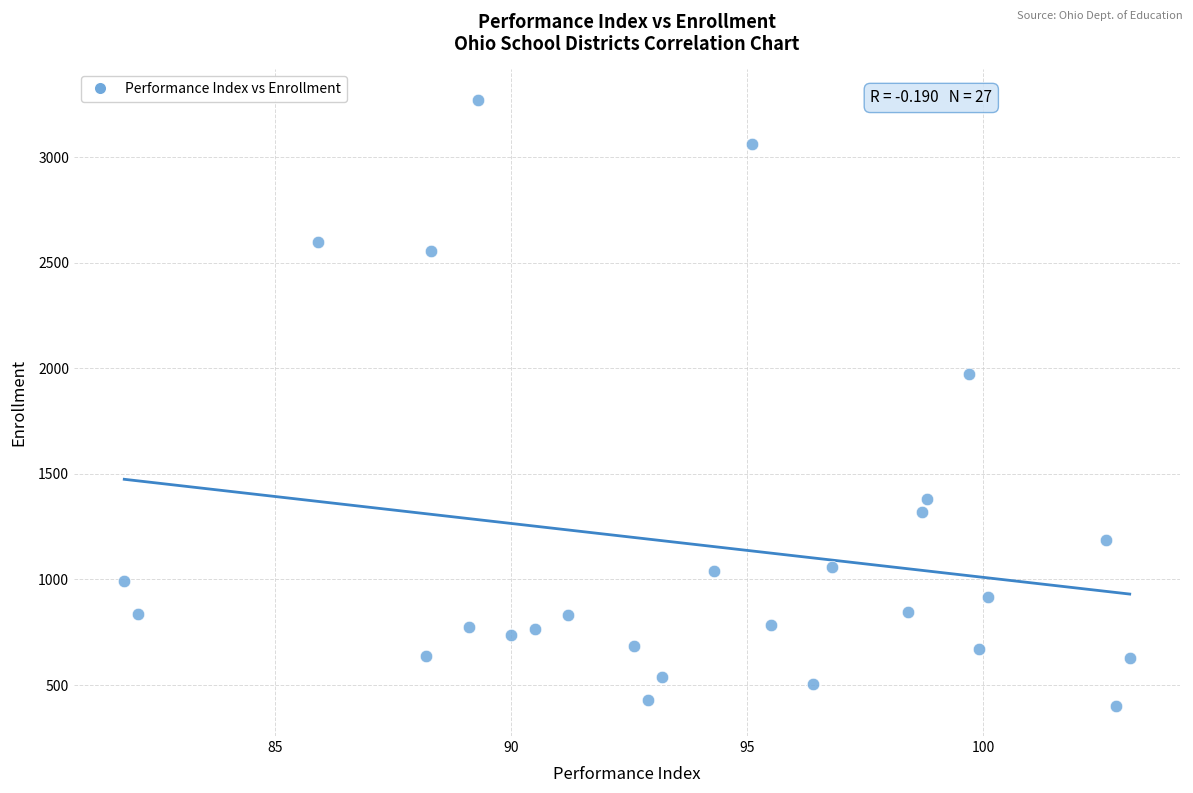

What Y value in the scatter plot is closest to 1837?

1975